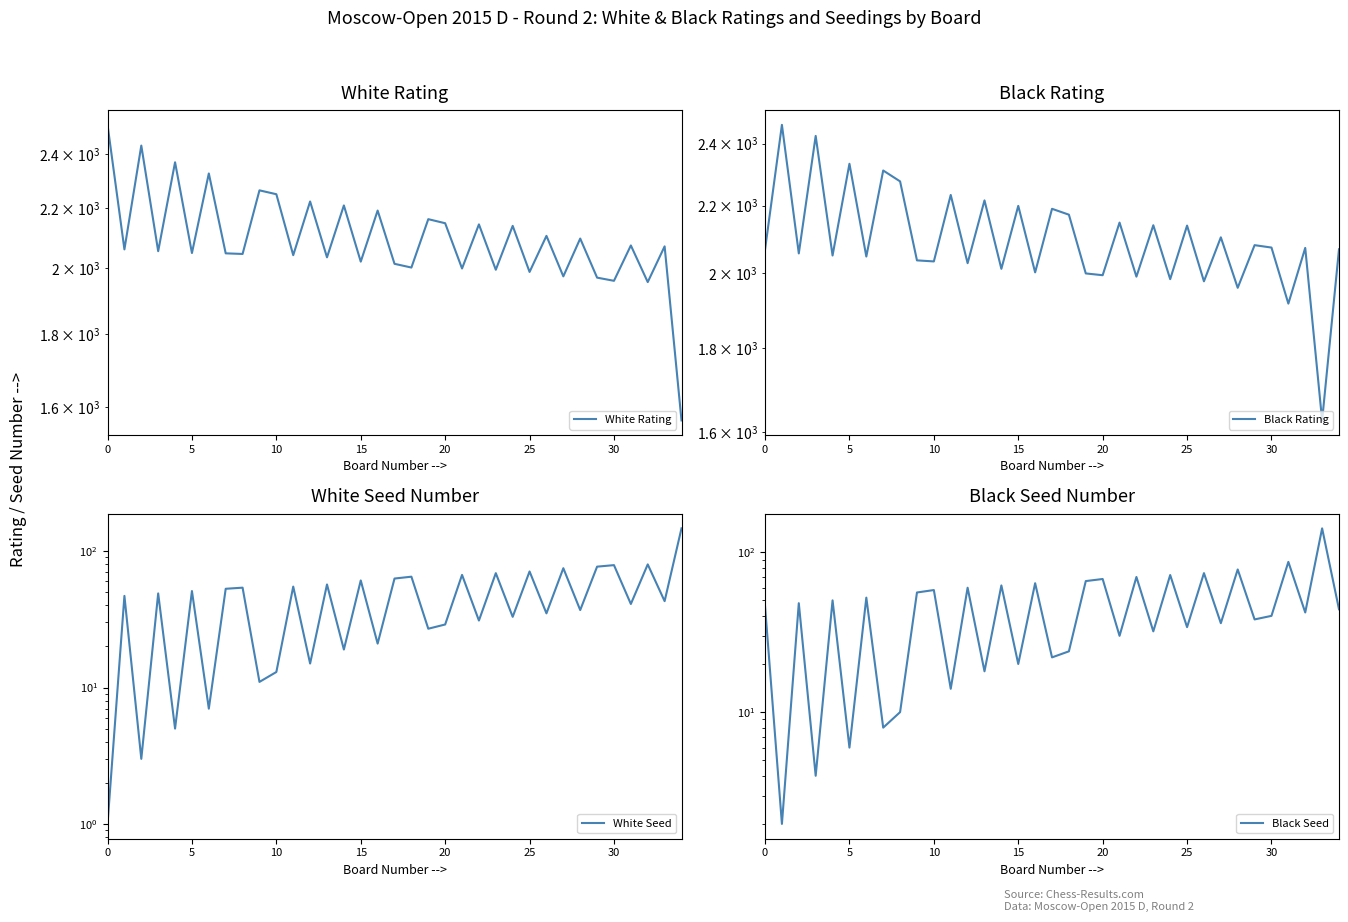

What is the minimum value shown in the chart?

1